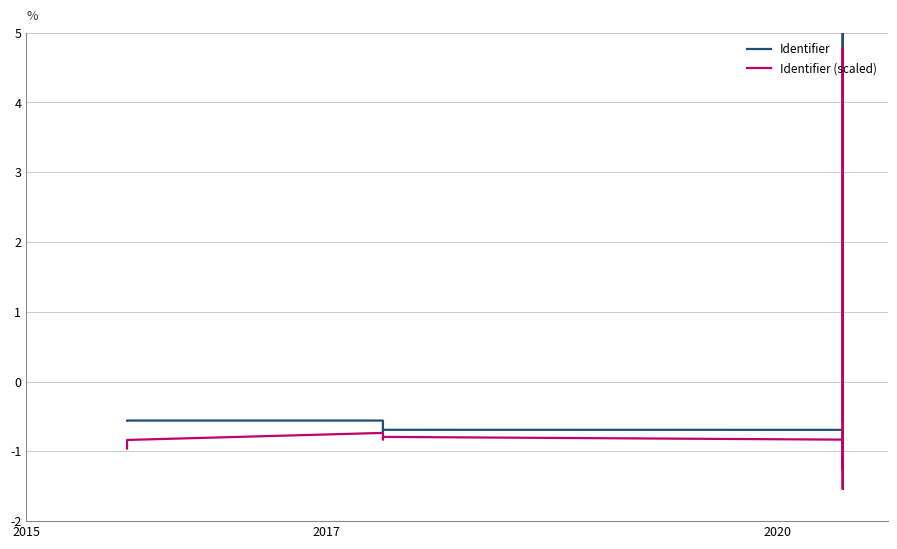

At how many categories does at least one series exceed 0?

2